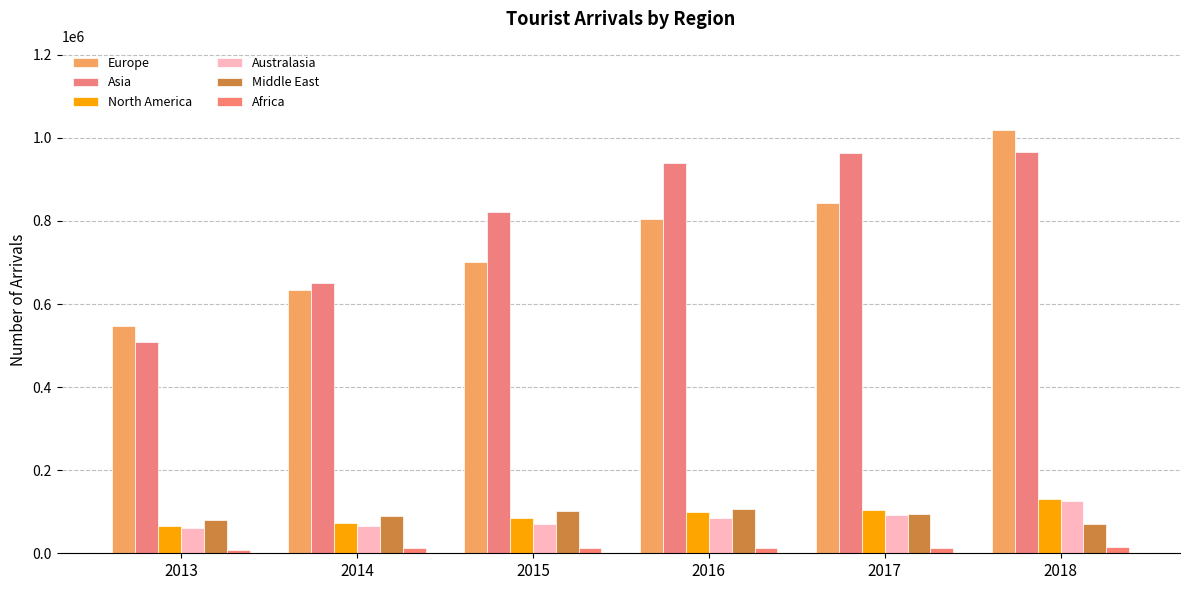

What is the average value of the Europe series?

757671